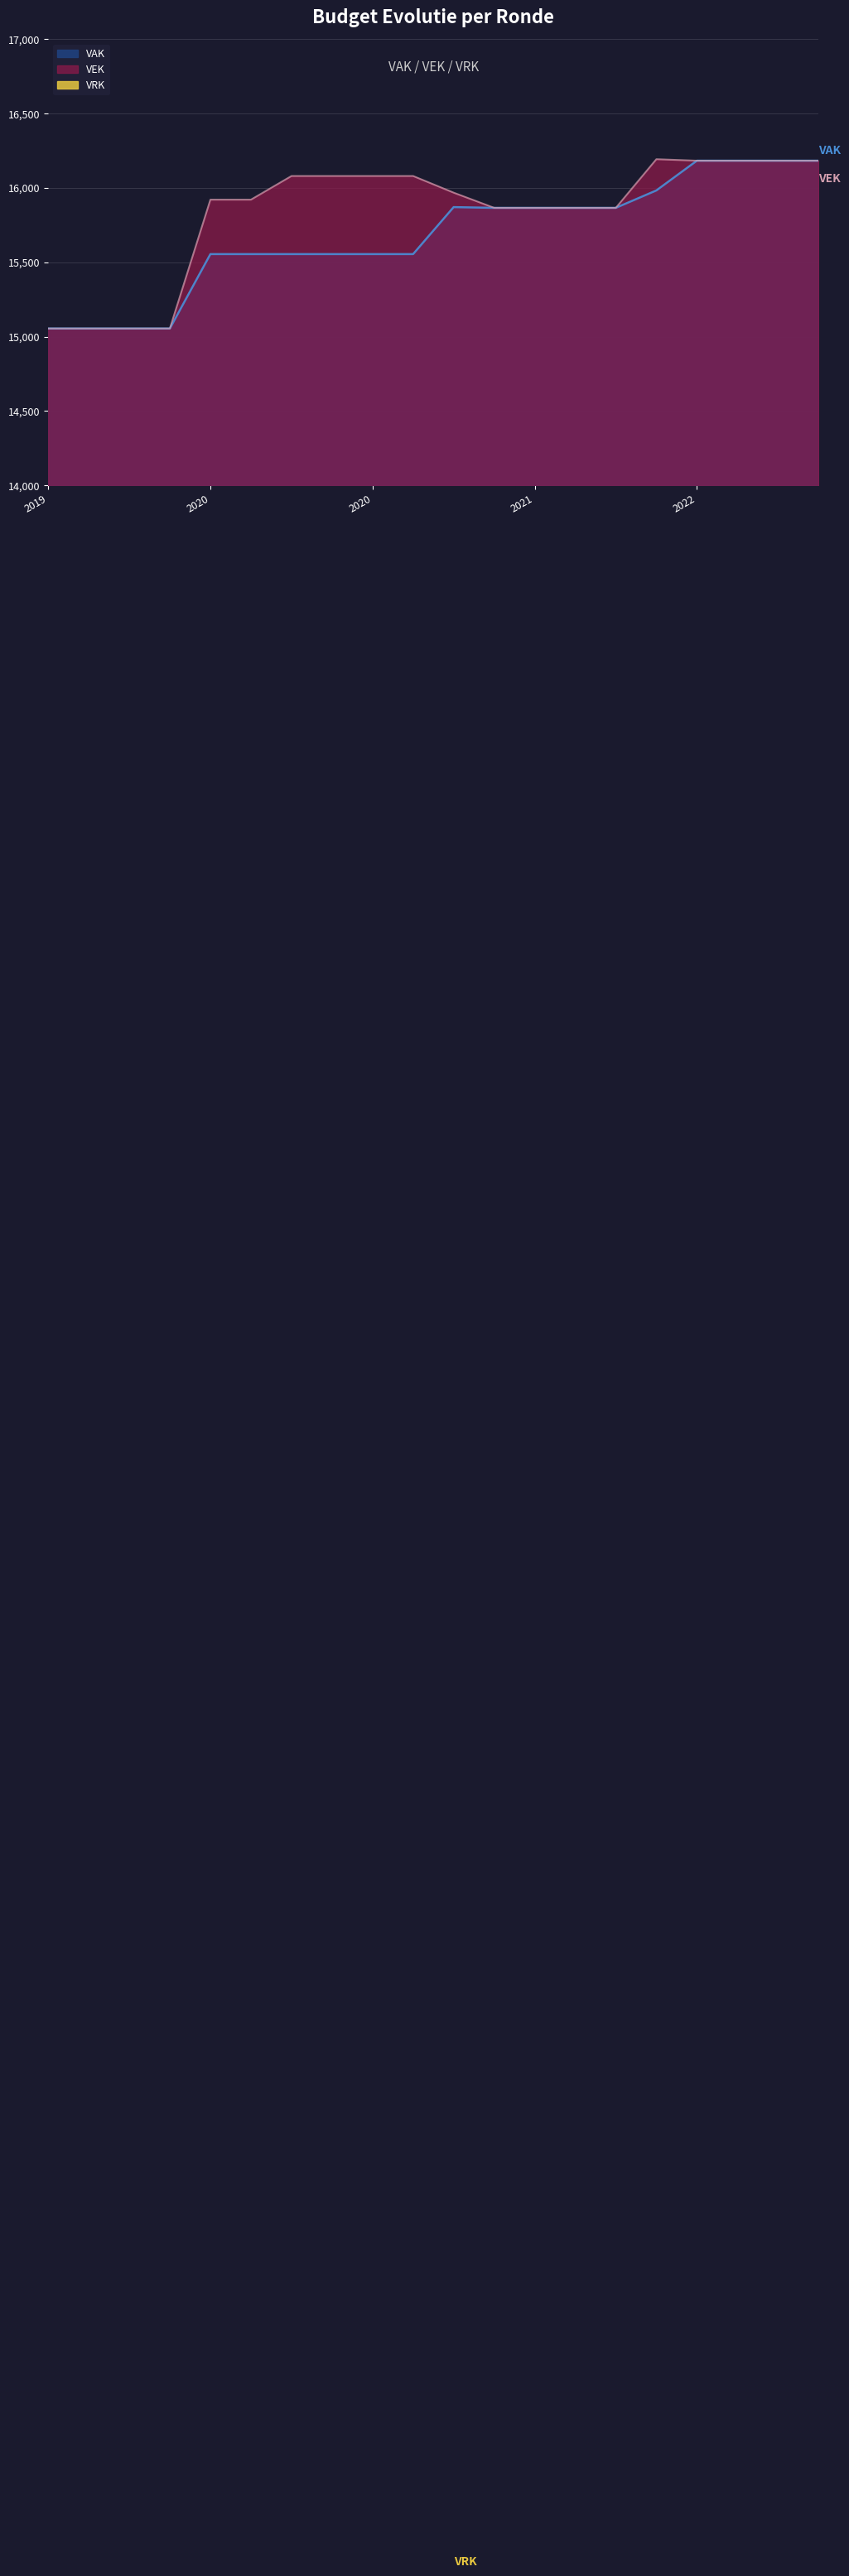

In VAK, how many points are higher than both neighbors (excluding endpoints)?

1